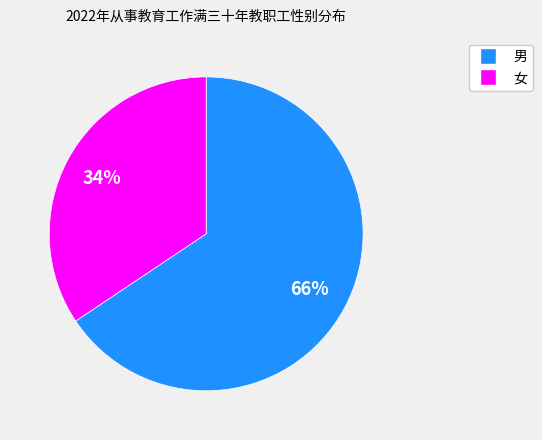

Do 女 and 男 together represent more than half of the pie?

Yes